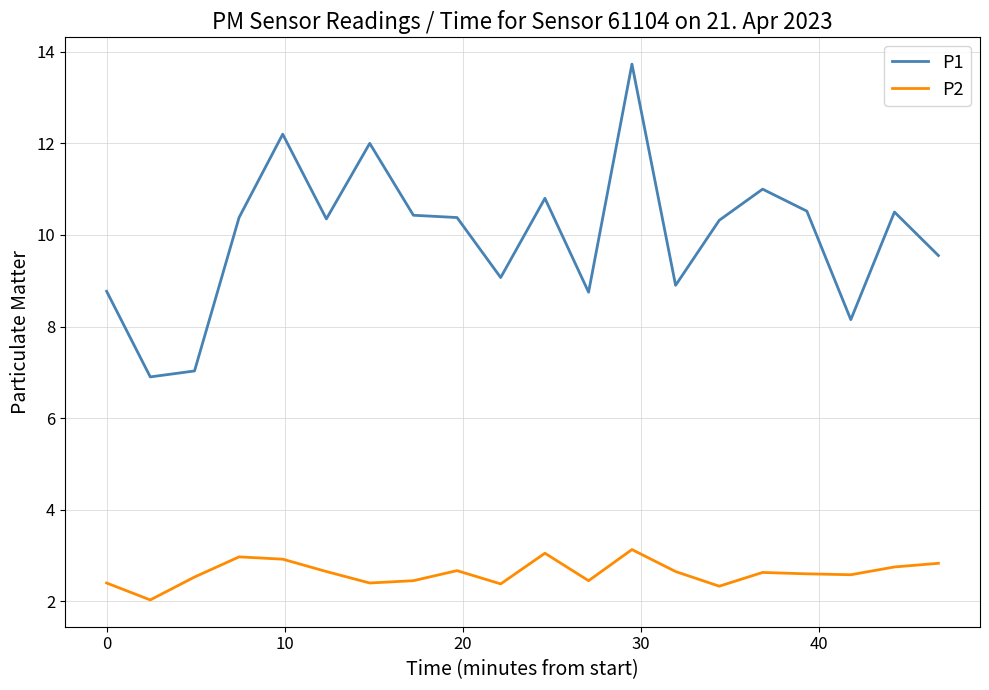

True or false: P2 has more than 0 points higher than both neighbors.

True